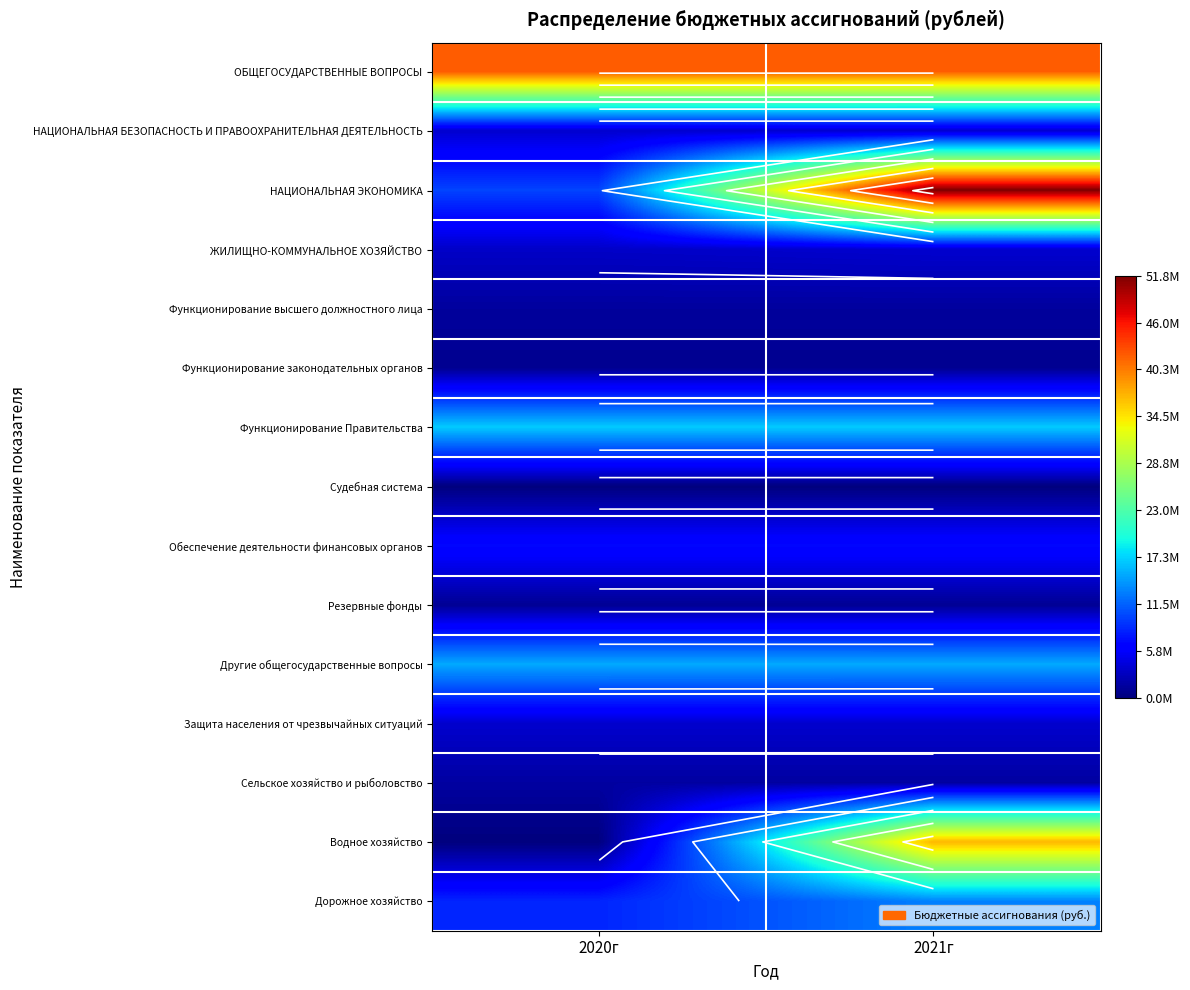

The value of Водное хозяйство at 2021г is 64896799. True or false?

False